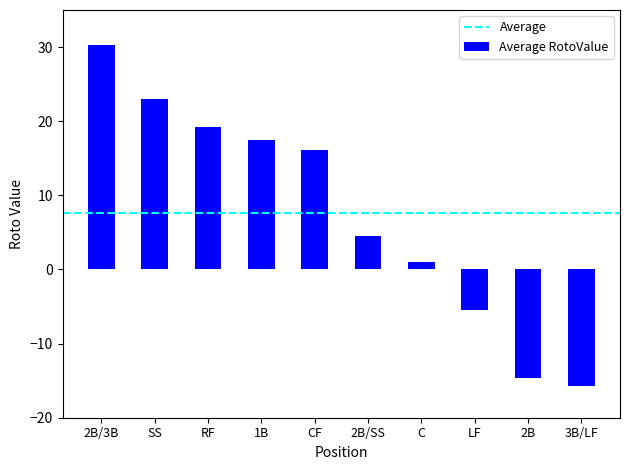

What is the sum of the values at SS and 2B/3B?

53.3